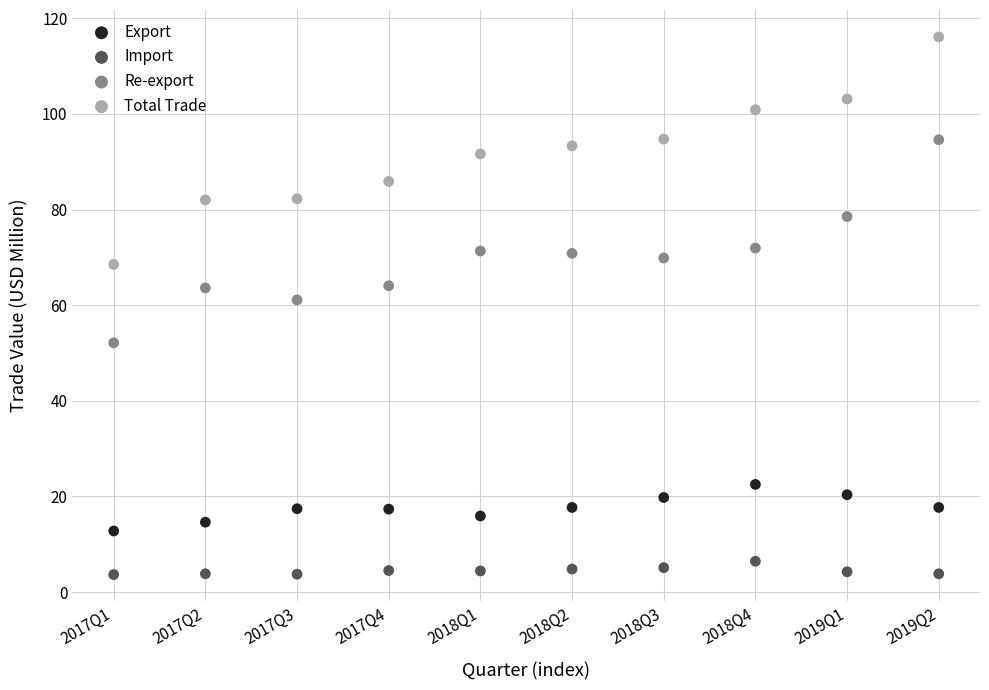

Across all series, what Y value is closest to 59?

61.1